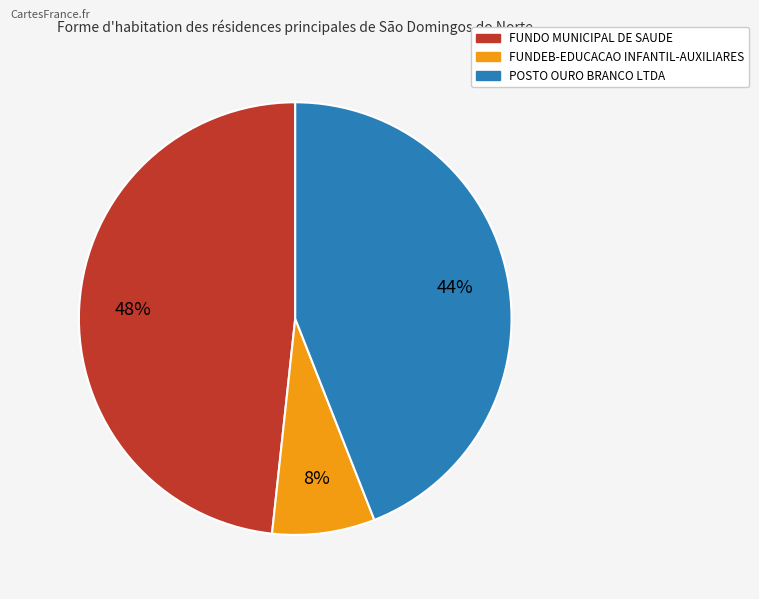

Which category has the smallest portion of the pie?

FUNDEB-EDUCACAO INFANTIL-AUXILIARES